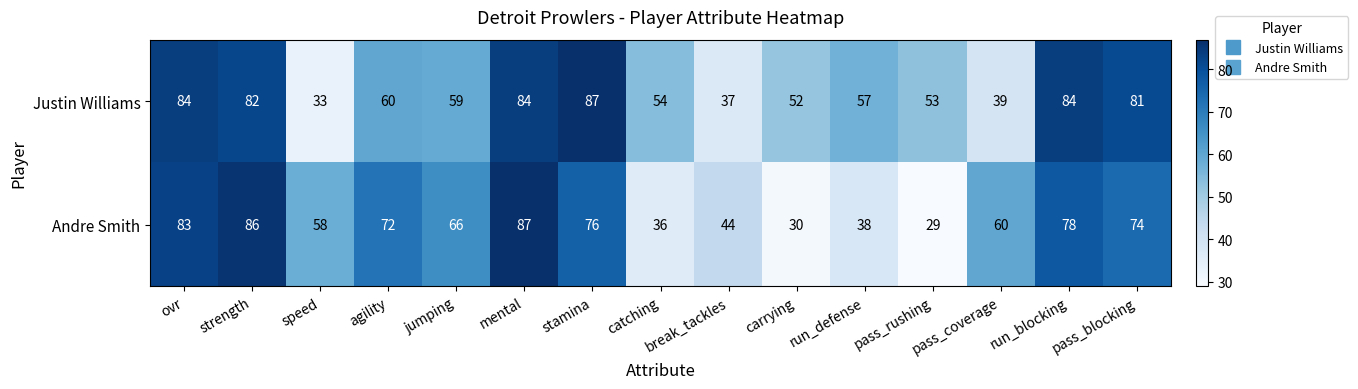

What is the highest value of the Justin Williams series?

87